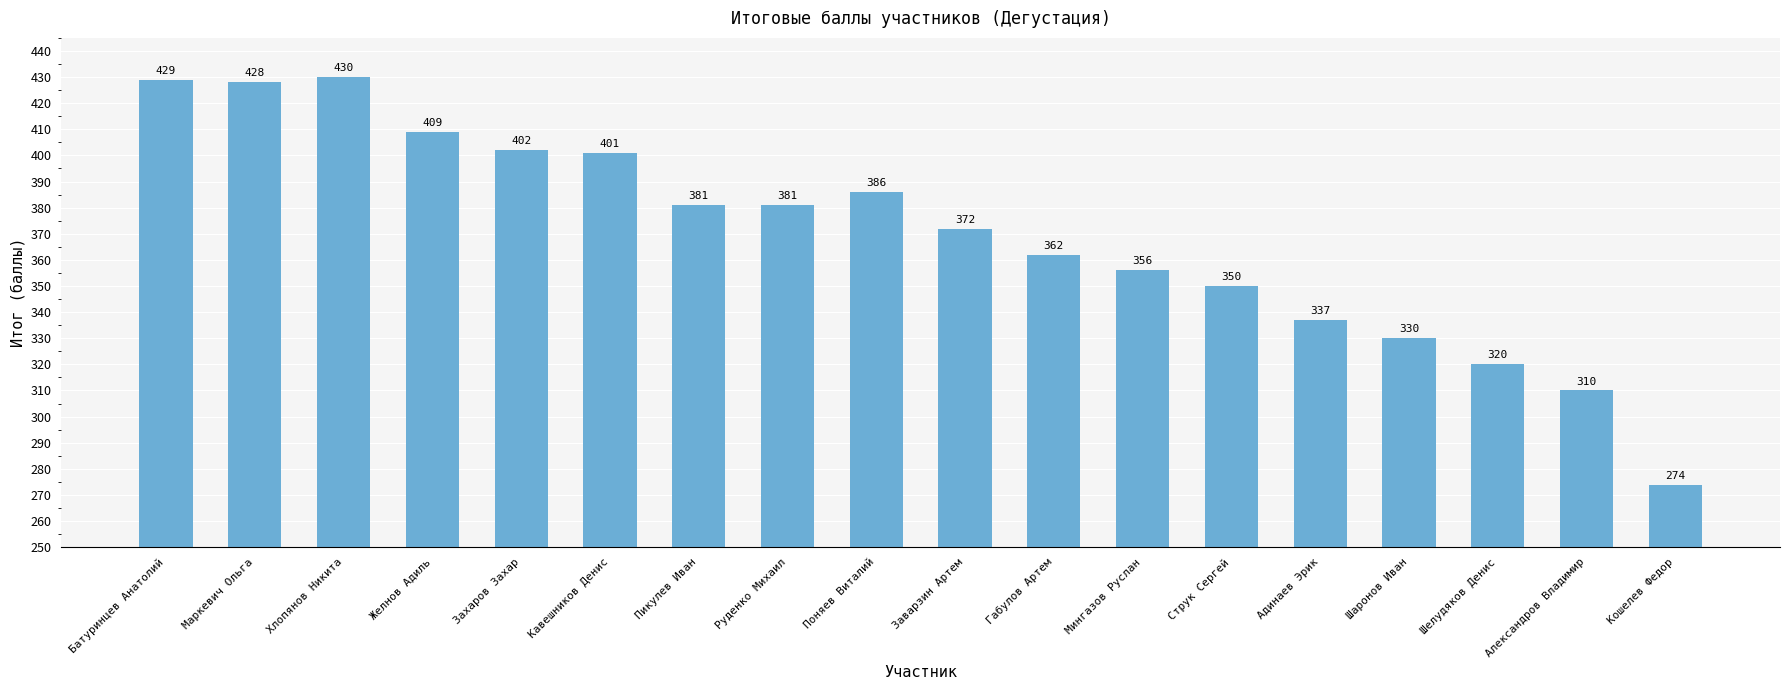

Reading left to right, list all the values displayed in this chart.

Батуринцев Анатолий=429	Маркевич Ольга=428	Хлопянов Никита=430	Желнов Адиль=409	Захаров Захар=402	Кавешников Денис=401	Пикулев Иван=381	Руденко Михаил=381	Поняев Виталий=386	Заварзин Артем=372	Габулов Артем=362	Мингазов Руслан=356	Струк Сергей=350	Адинаев Эрик=337	Шаронов Иван=330	Шелудяков Денис=320	Александров Владимир=310	Кошелев Федор=274